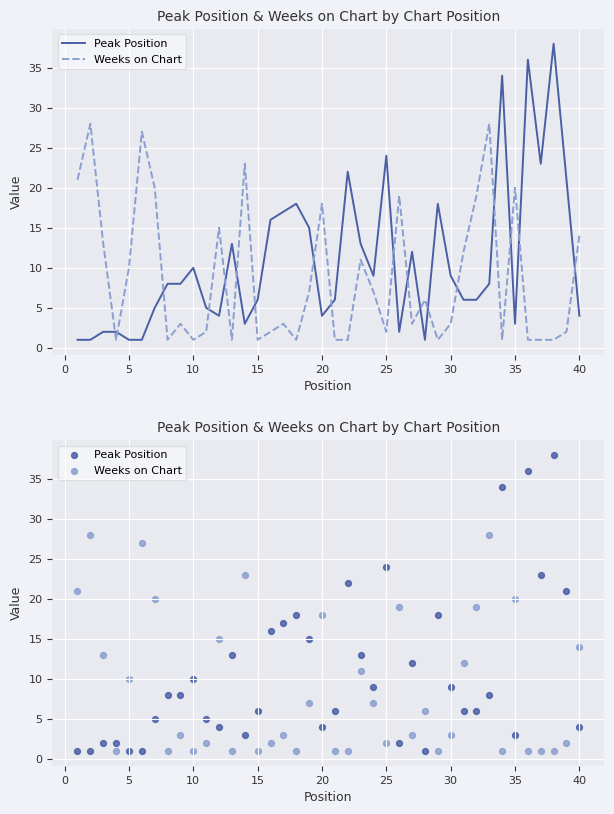

At how many categories does at least one series exceed 9?

31